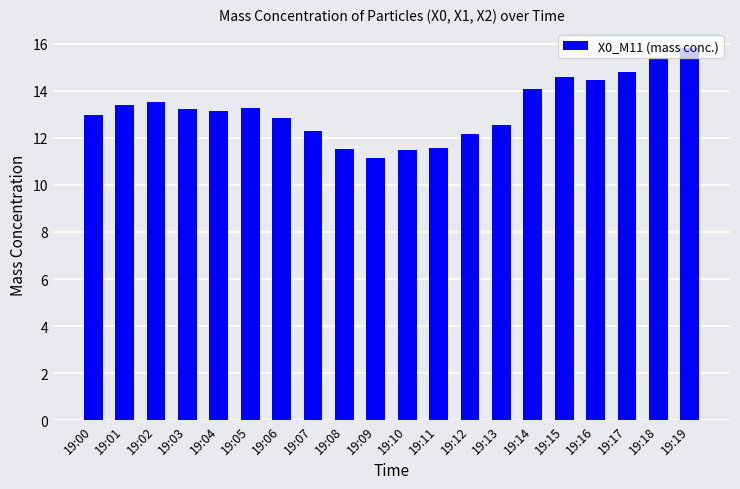

What is the value of the 18th bar from the left?

14.8